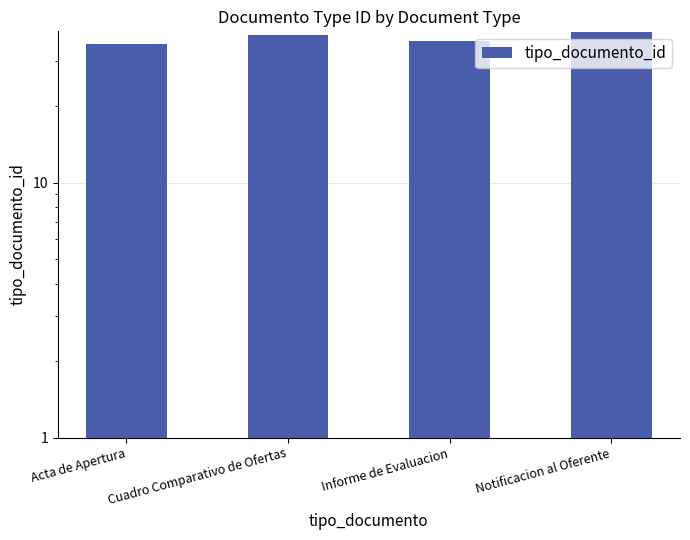

Is it true that the value at Cuadro Comparativo de Ofertas is 38?

True